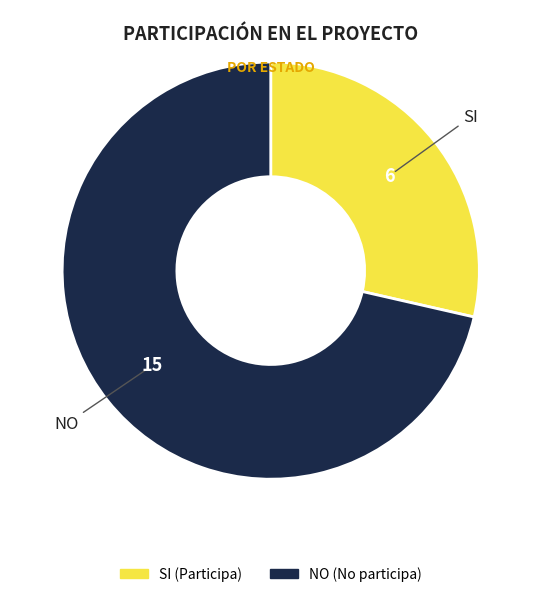

Combined, do NO and SI account for over 50%?

Yes